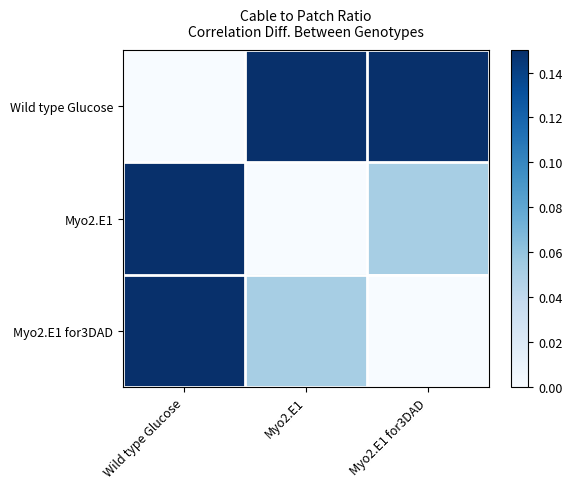

What is the total value across all series at Wild type Glucose?

1.0